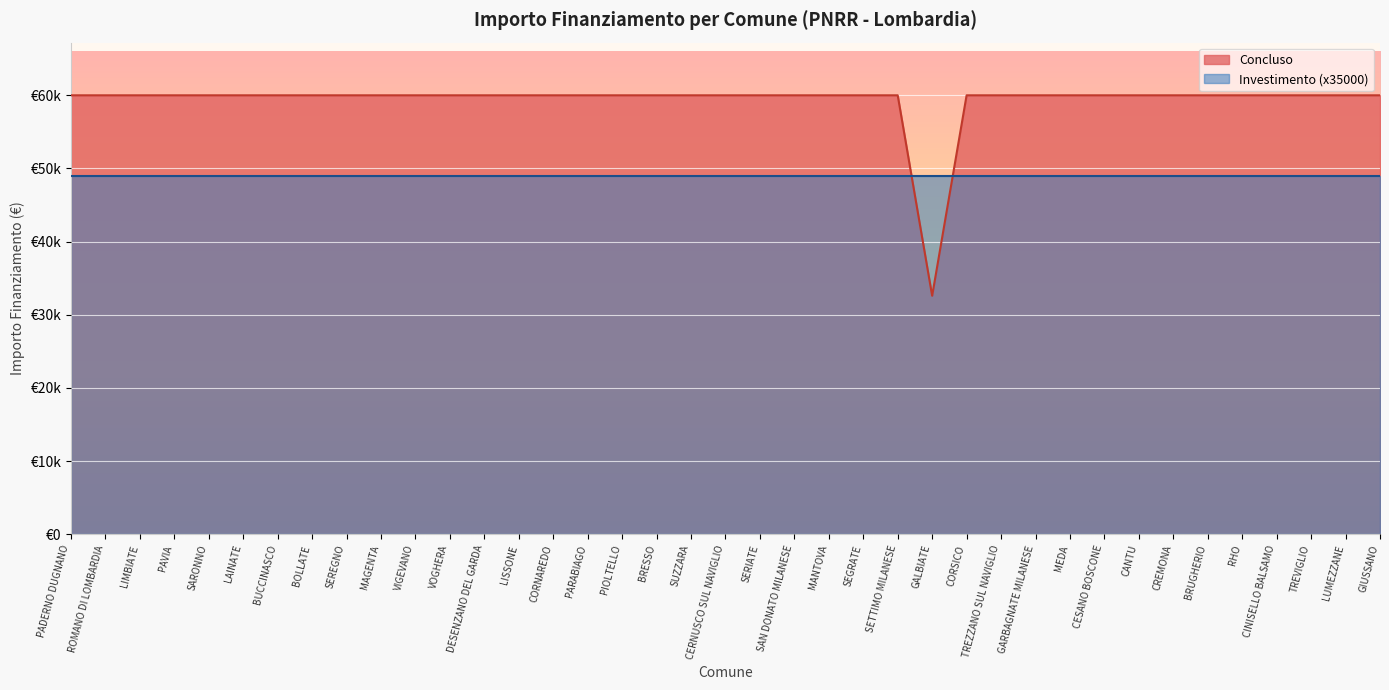

What is the sum of all values?

2311297